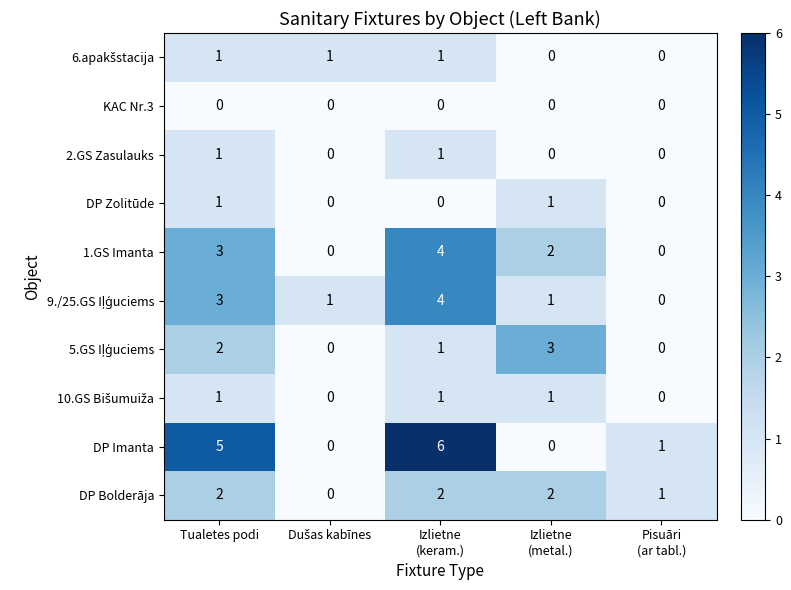

How many 2.GS Zasulauks values are between 0 and 1?

5